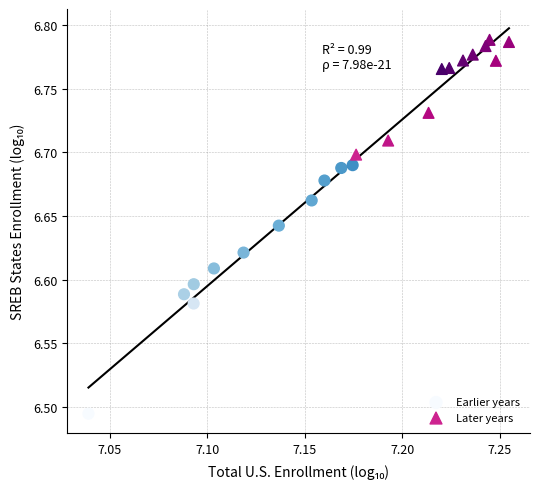

What are all the series names shown in the legend?

Earlier years, Later years